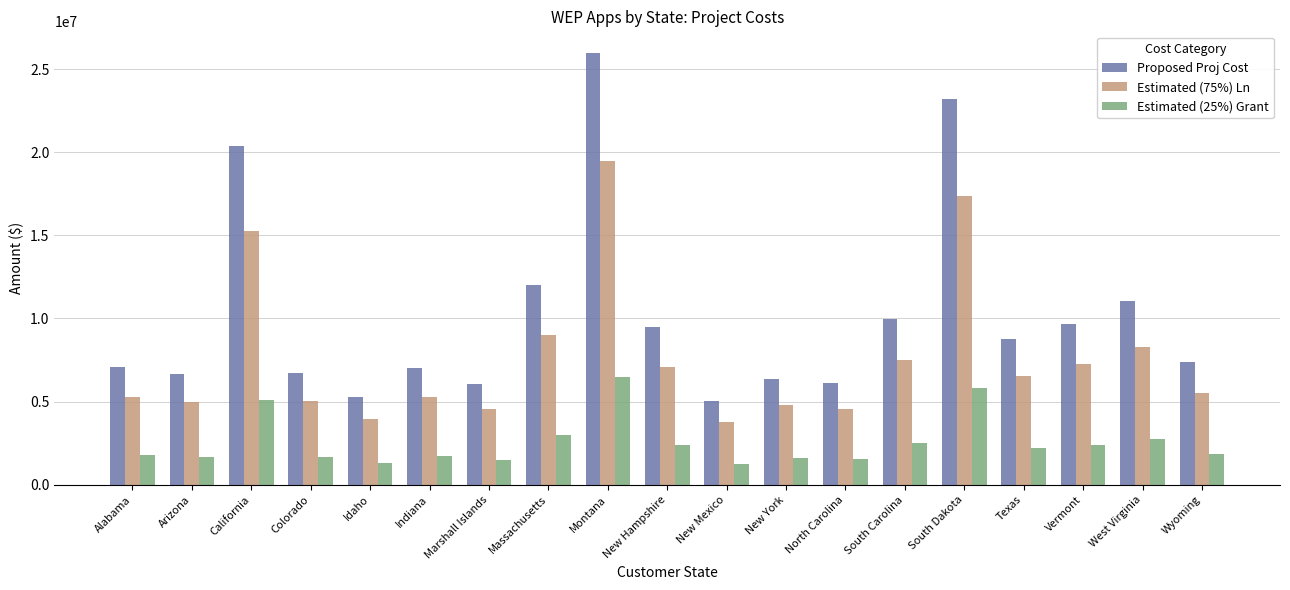

At which label is Estimated (25%) Grant closest to 3875321?

Massachusetts